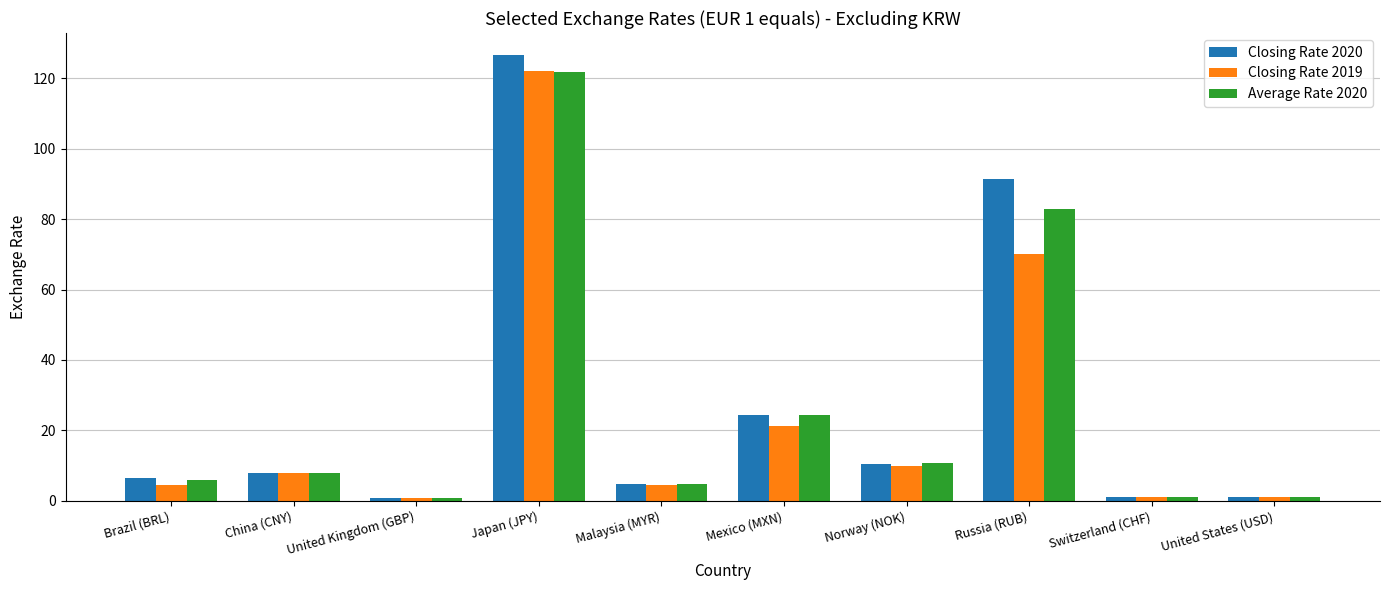

What is the maximum value shown in the chart?

126.5